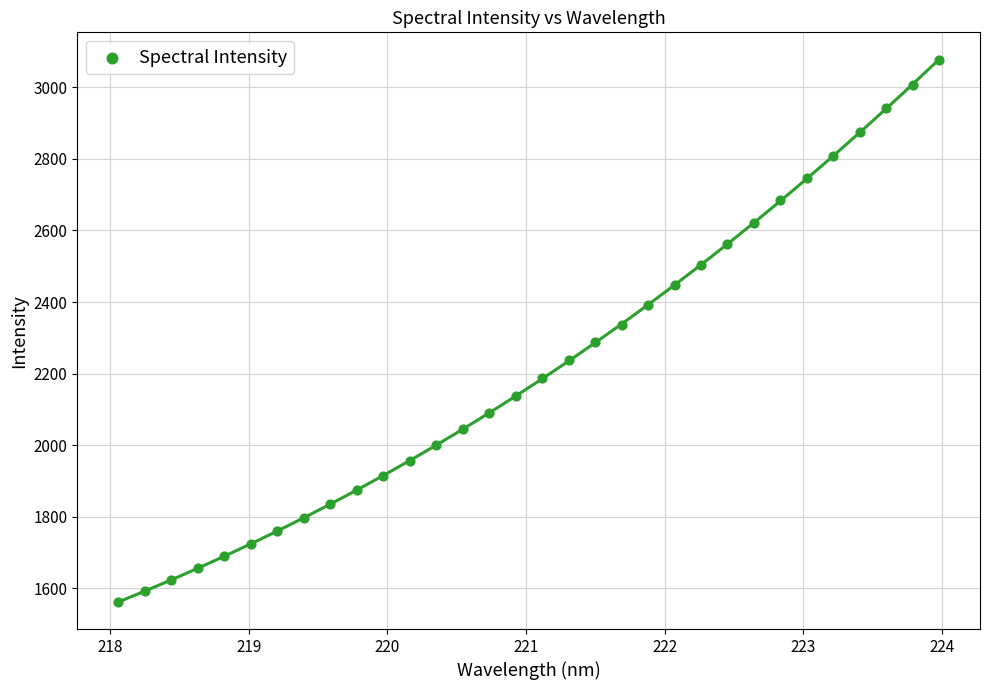

What is the range of X values (max minus min)?

5.9